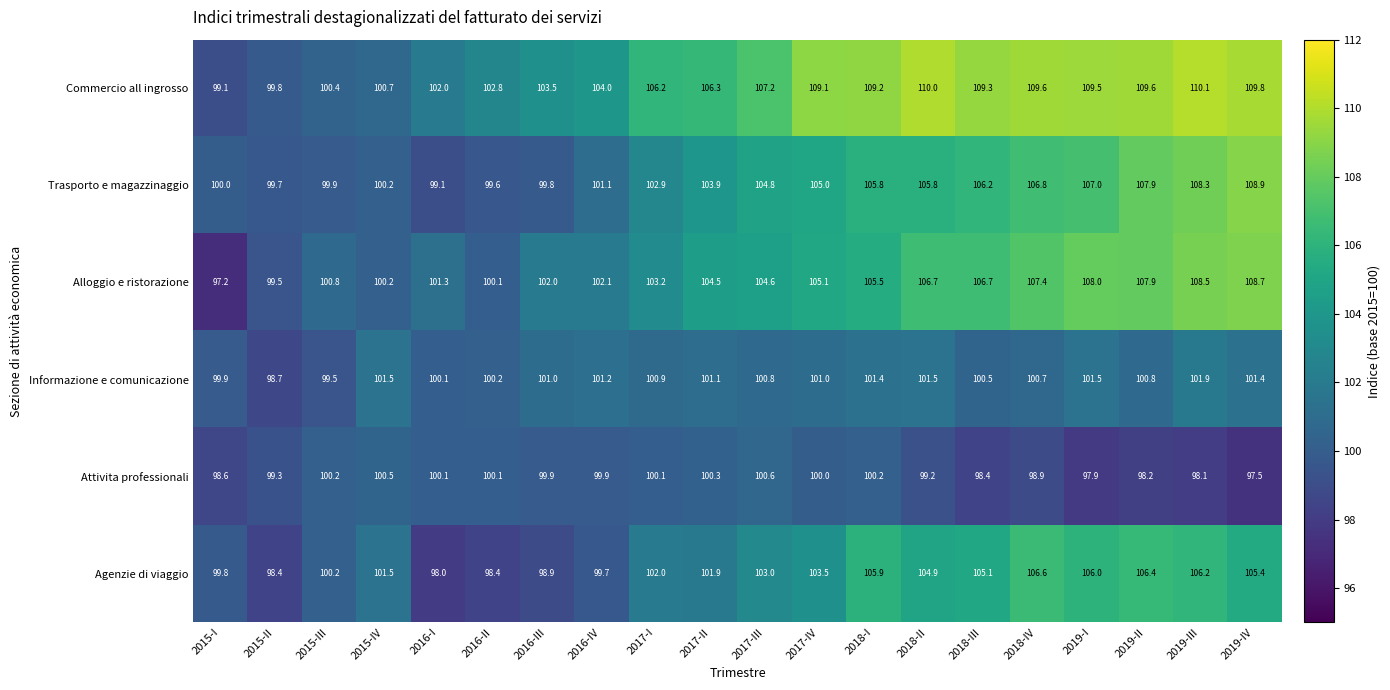

What is the spread (max minus min) of values at 2016-II?

4.4